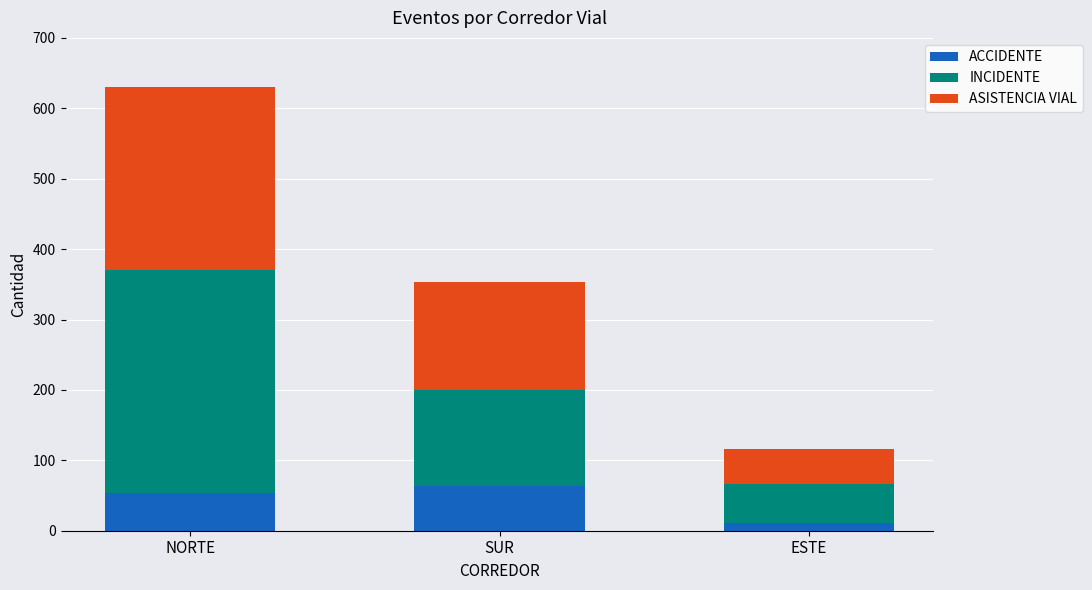

What are all the series names shown in the legend?

ACCIDENTE, INCIDENTE, ASISTENCIA VIAL